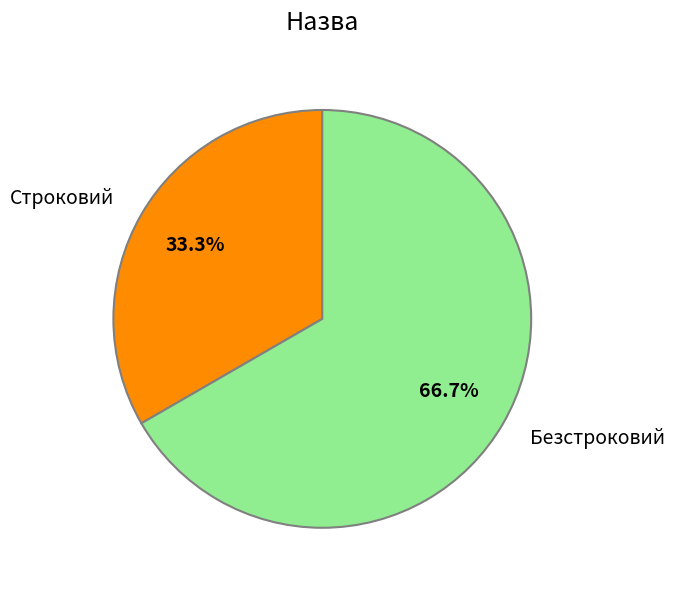

To the nearest percent, what percentage of the pie is Строковий?

33%